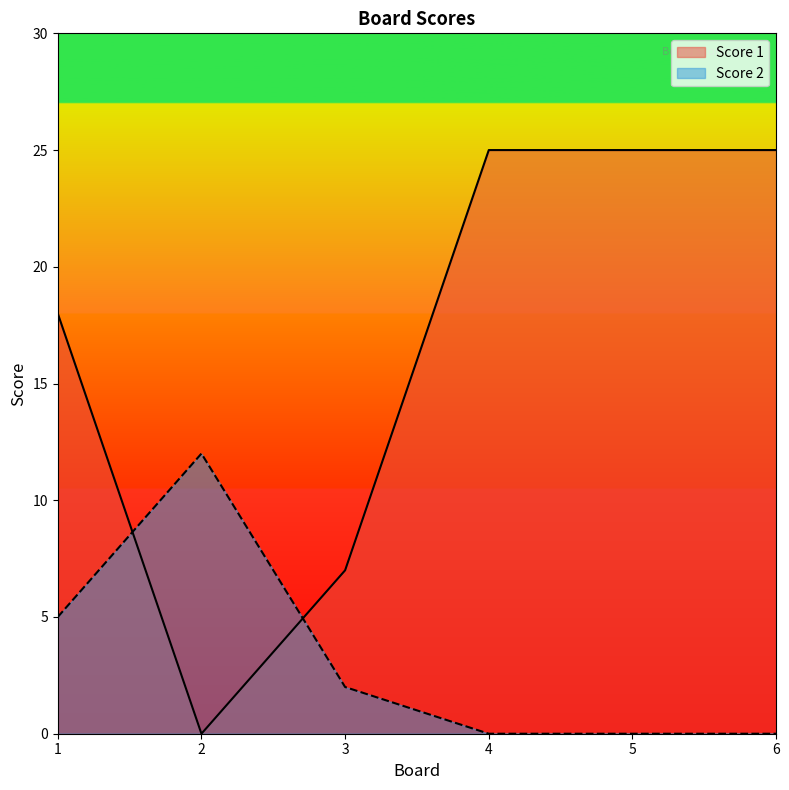

How many distinct data groups are displayed?

2